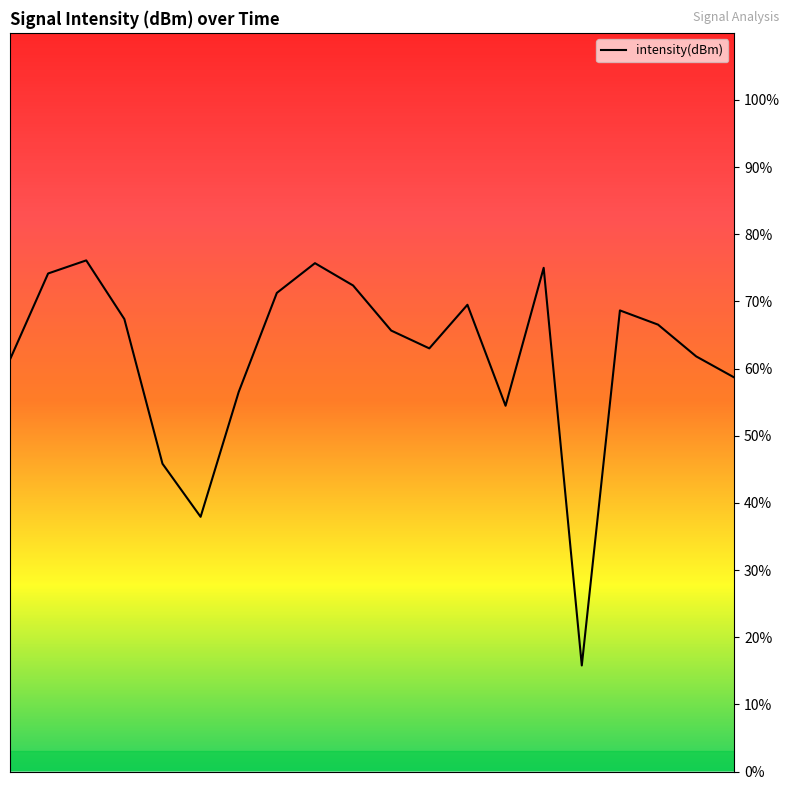

Does the chart display data point markers on the line(s)?

No